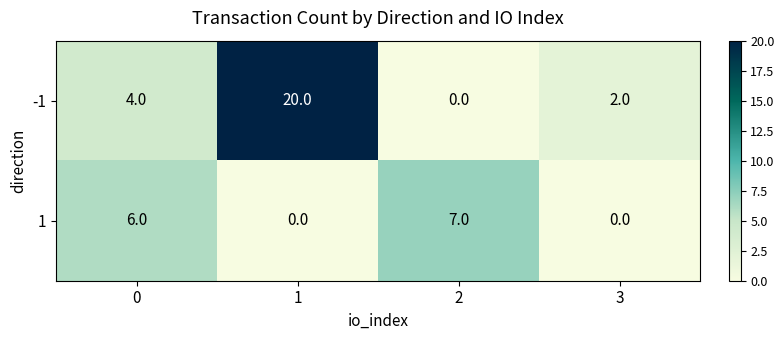

What is the total value across all series at 0?

10